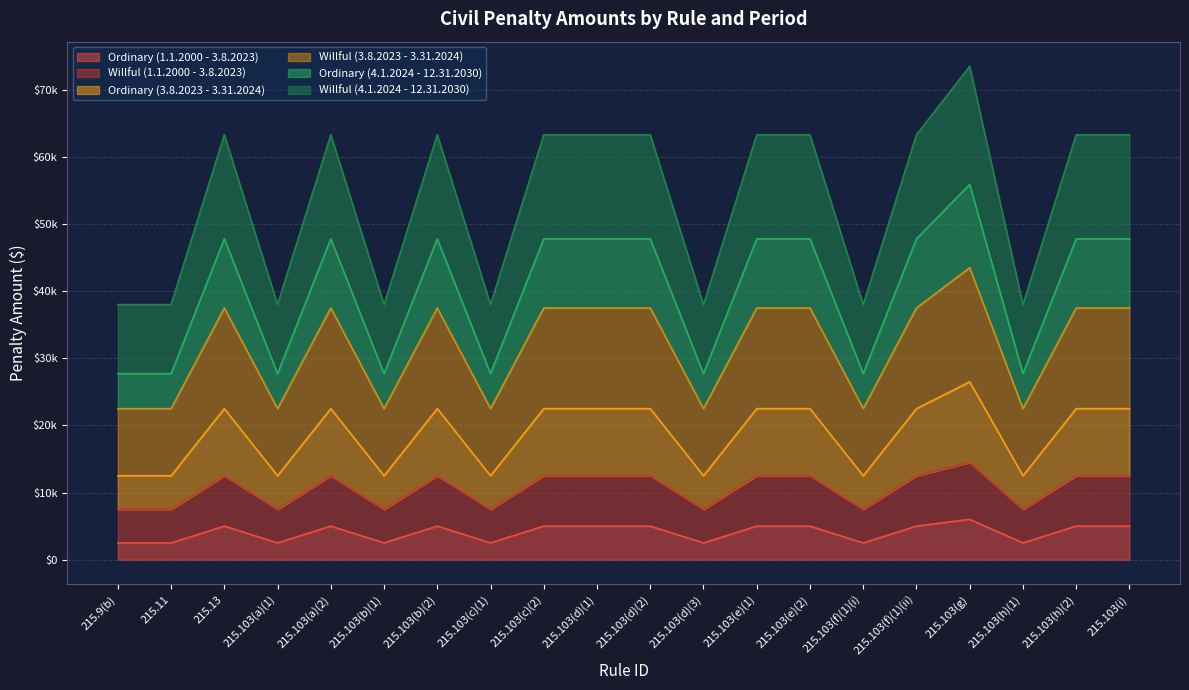

What is the difference between the highest and lowest values at 215.103(h)(1)?

35500